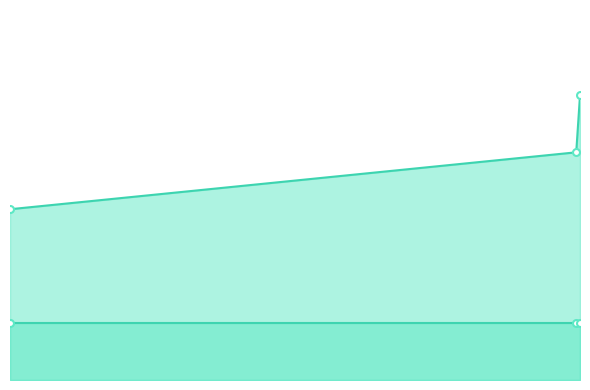

What are all the series names shown in the legend?

Amount_line, Fee_line